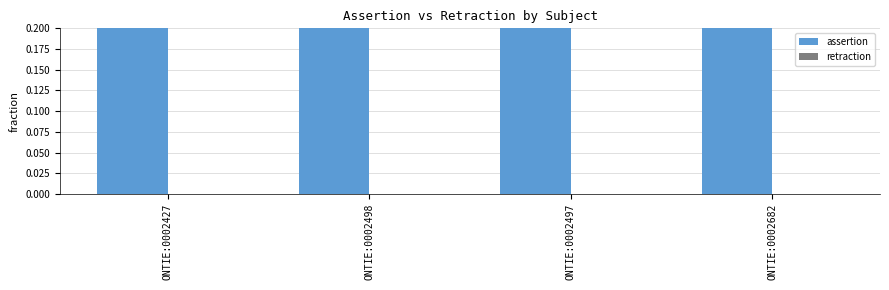

Reading left to right, transcribe all the data shown in this chart.

assertion: 1	1	1	1
retraction: 0	0	0	0